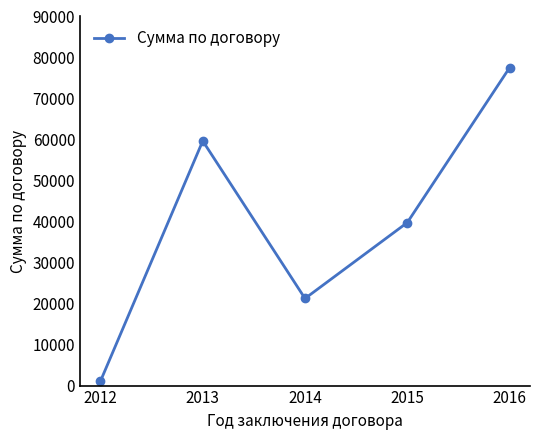

True or false: there are more than 2 points higher than both neighbors.

False